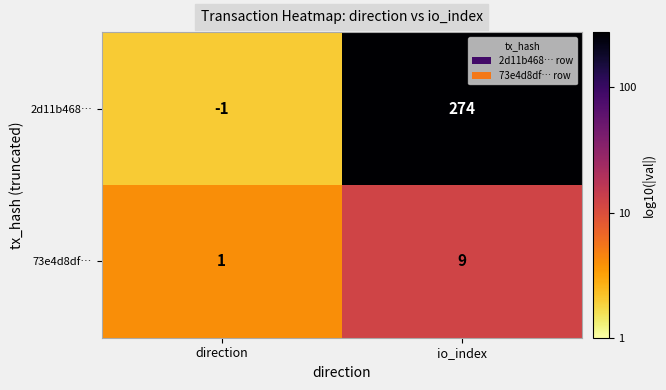

What is the sum of the 73e4d8df… values at direction and io_index?

10